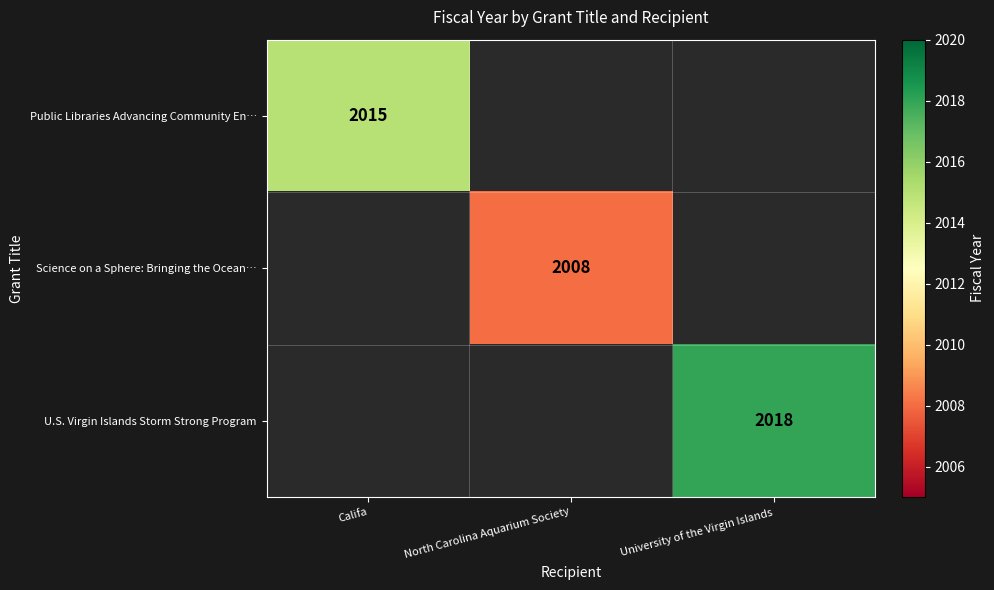

The value of Science on a Sphere: Bringing the Ocean… at North Carolina Aquarium Society is 1008. True or false?

False